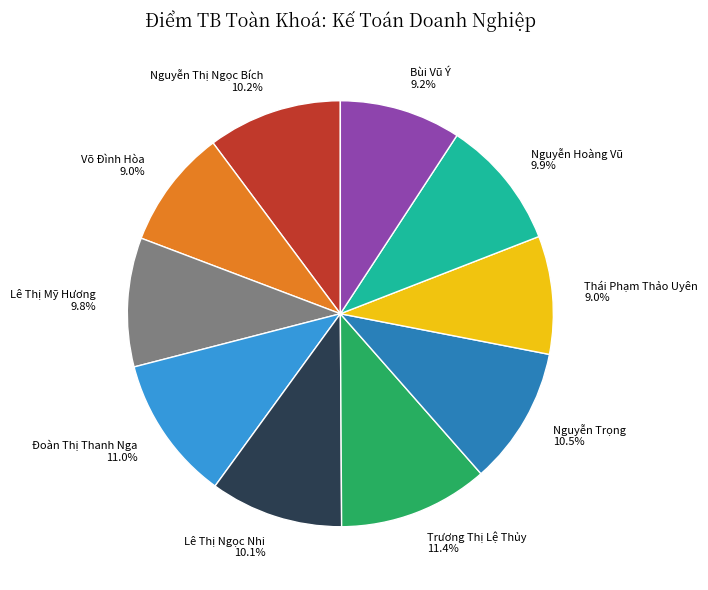

What portion of the pie excludes Thái Phạm Thảo Uyên?

91.0%